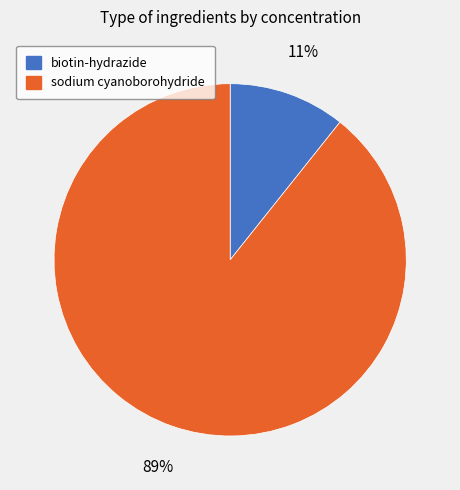

Rank the categories by value from highest to lowest.

sodium cyanoborohydride, biotin-hydrazide